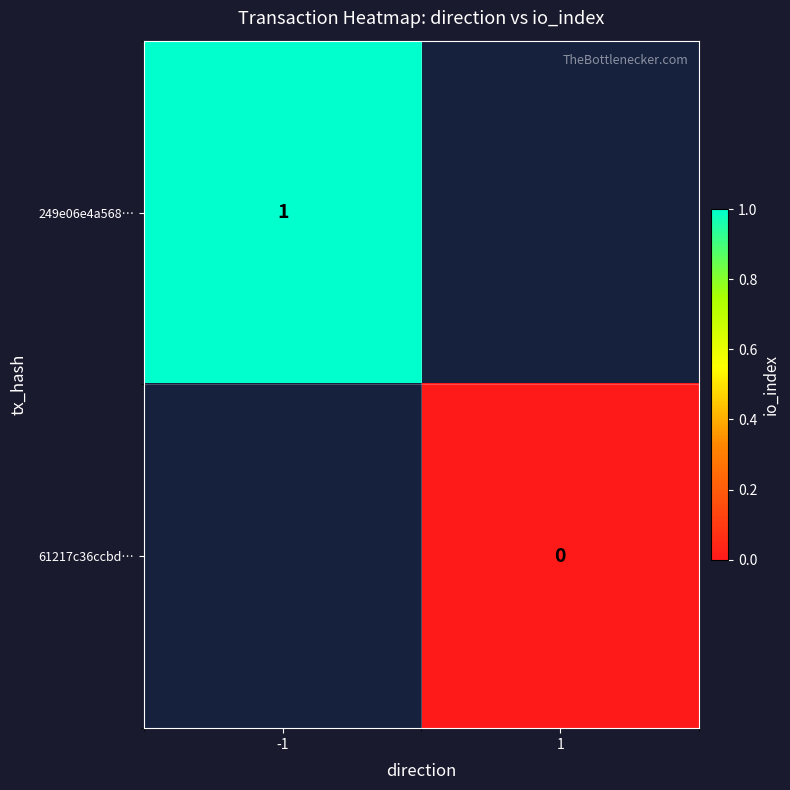

Is the value of 249e06e4a568… at -1 greater than the value of 61217c36ccbd… at 1?

Yes